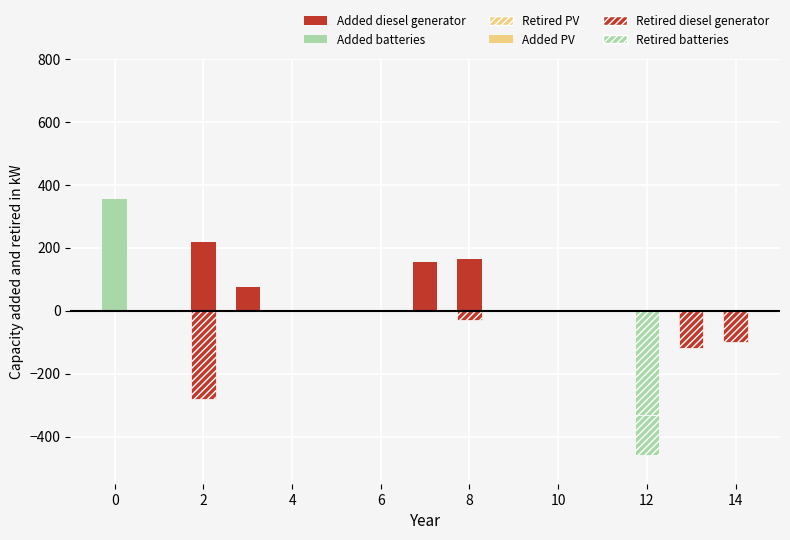

What is the highest value of the Added diesel generator series?

220